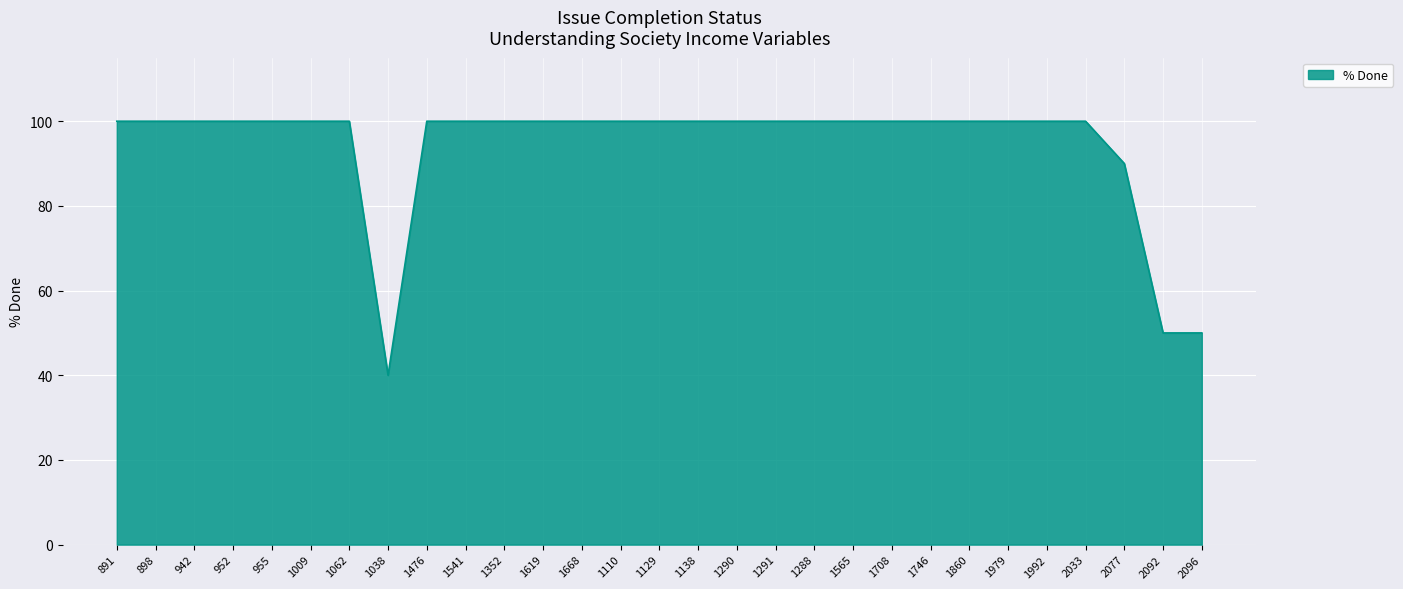

Approximately how many times larger is the value at 1288 compared to 1619?

1.0